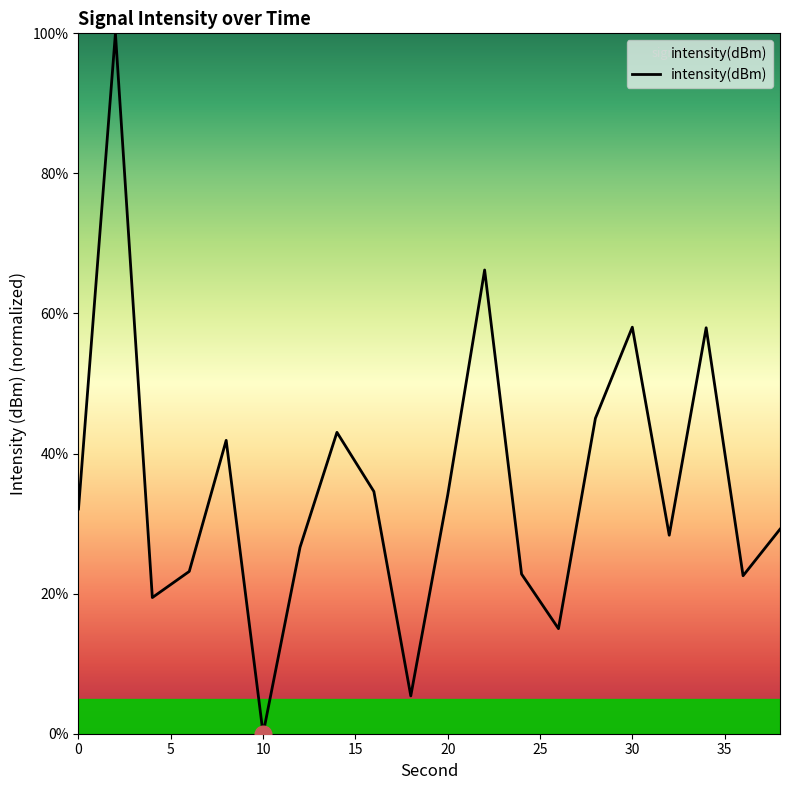

What is the difference between the maximum and minimum values?

100.0